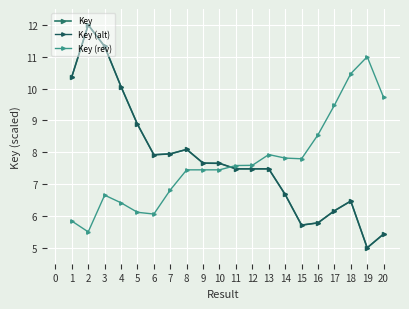

Does the chart have visible grid lines?

Yes